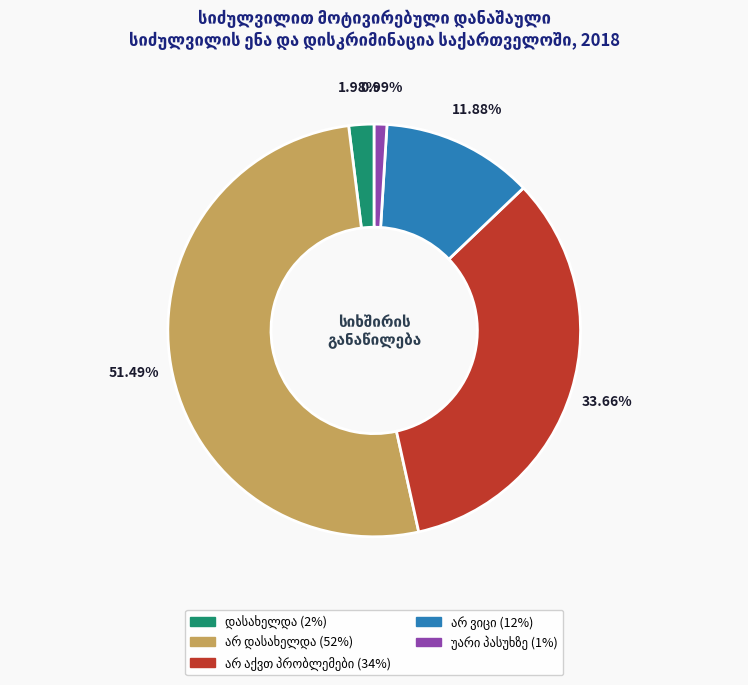

To the nearest percent, what is the average slice percentage?

20%